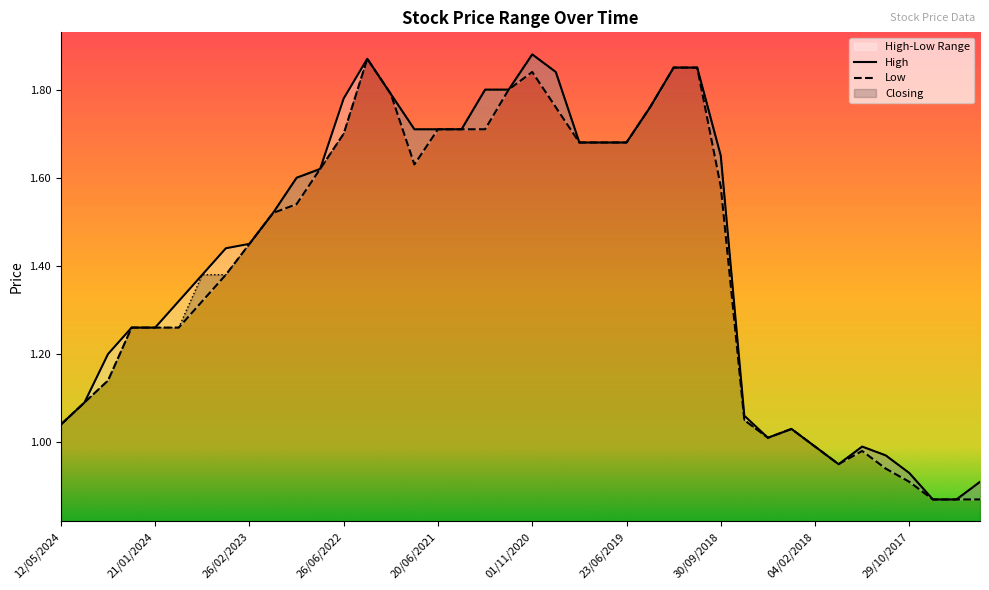

True or false: High and Low cross at least once.

False